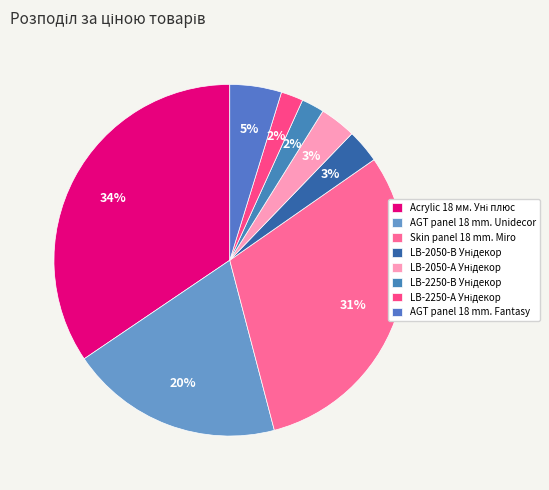

To the nearest percent, what percentage of the pie is LB-2050-В Унідекор?

3%